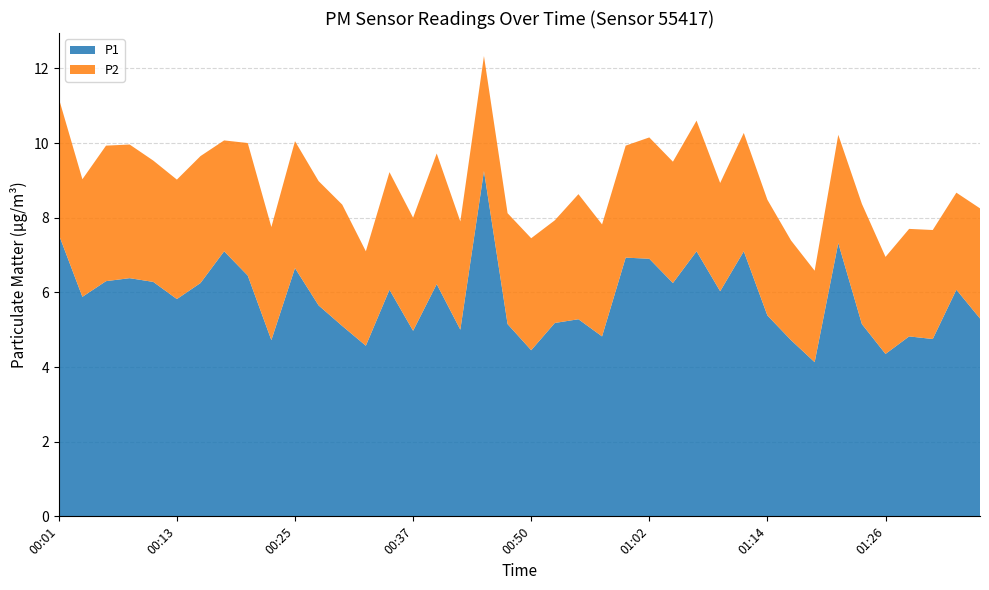

Reading left to right, transcribe all the data shown in this chart.

P1: 7.5	5.9	6.3	6.4	6.3	5.8	6.2	7.1	6.5	4.7	6.7	5.7	5.1	4.6	6.1	5.0	6.2	5.0	9.2	5.2	4.5	5.2	5.3	4.8	6.9	6.9	6.2	7.1	6.0	7.1	5.4	4.7	4.1	7.3	5.2	4.3	4.8	4.8	6.1	5.3
P2: 3.6	3.1	3.6	3.6	3.2	3.2	3.4	3.0	3.5	3.0	3.4	3.3	3.2	2.5	3.1	3.0	3.5	2.9	3.1	3.0	3.0	2.8	3.4	3.0	3.0	3.2	3.2	3.5	2.9	3.2	3.1	2.7	2.5	2.9	3.2	2.6	2.9	2.9	2.6	3.0